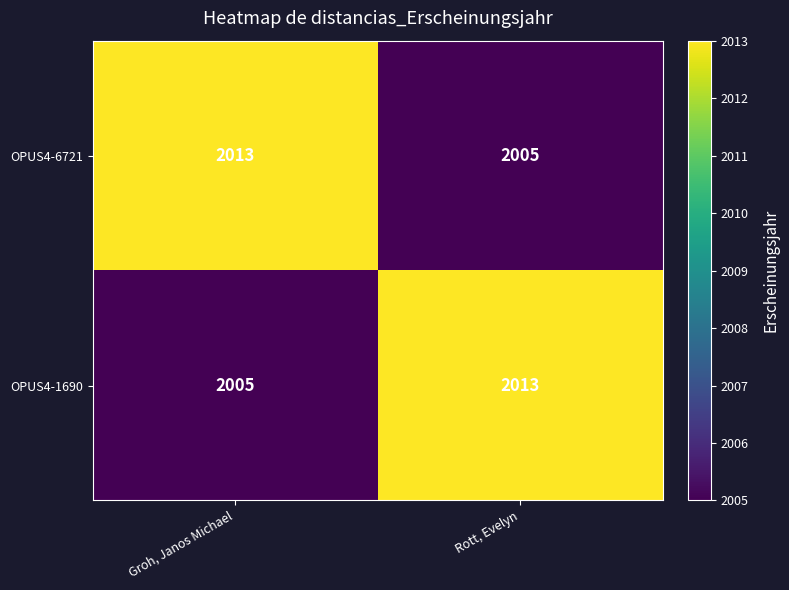

What is the maximum value shown in the chart?

2013